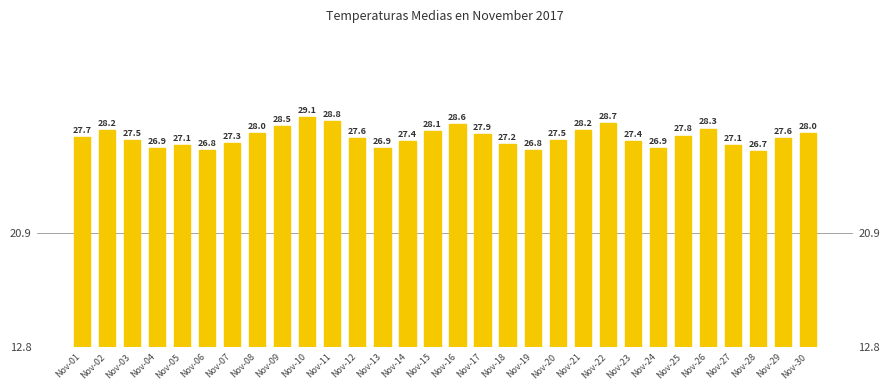

What is the minimum value shown in the chart?

26.7